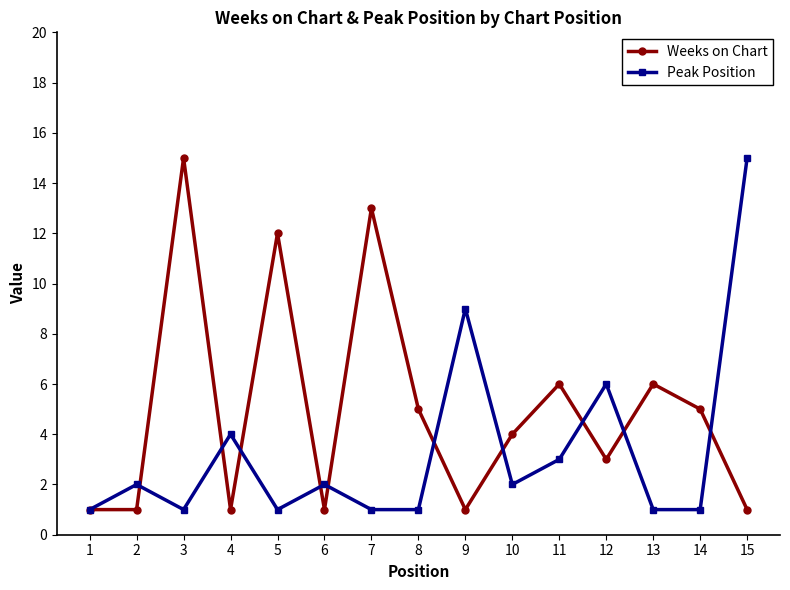

Does the chart have visible grid lines?

No